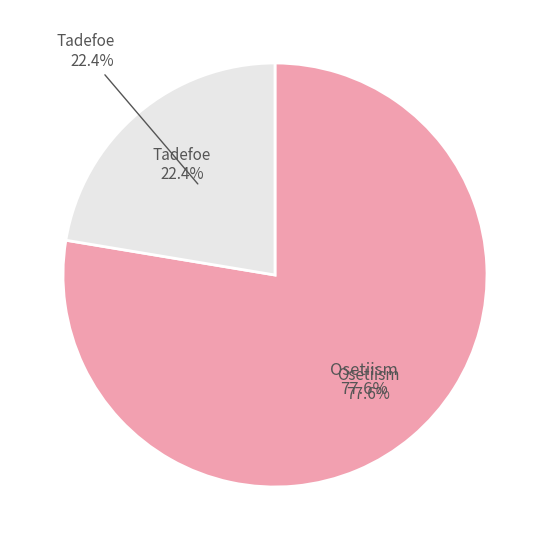

How many segments does this pie chart have?

2